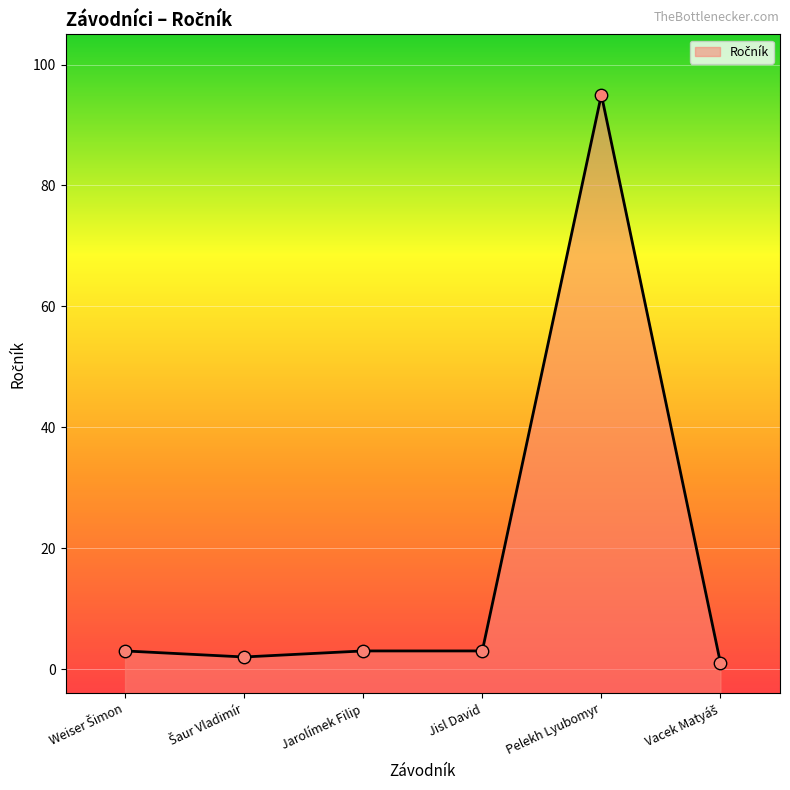

What is the change in value from Šaur Vladimír to Pelekh Lyubomyr?

+93